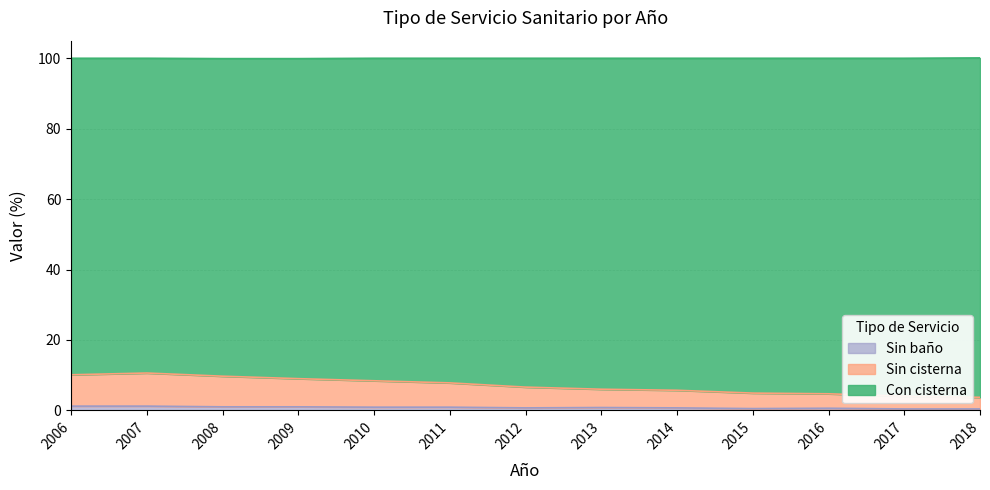

True or false: Con cisterna and Sin baño cross at least once.

False